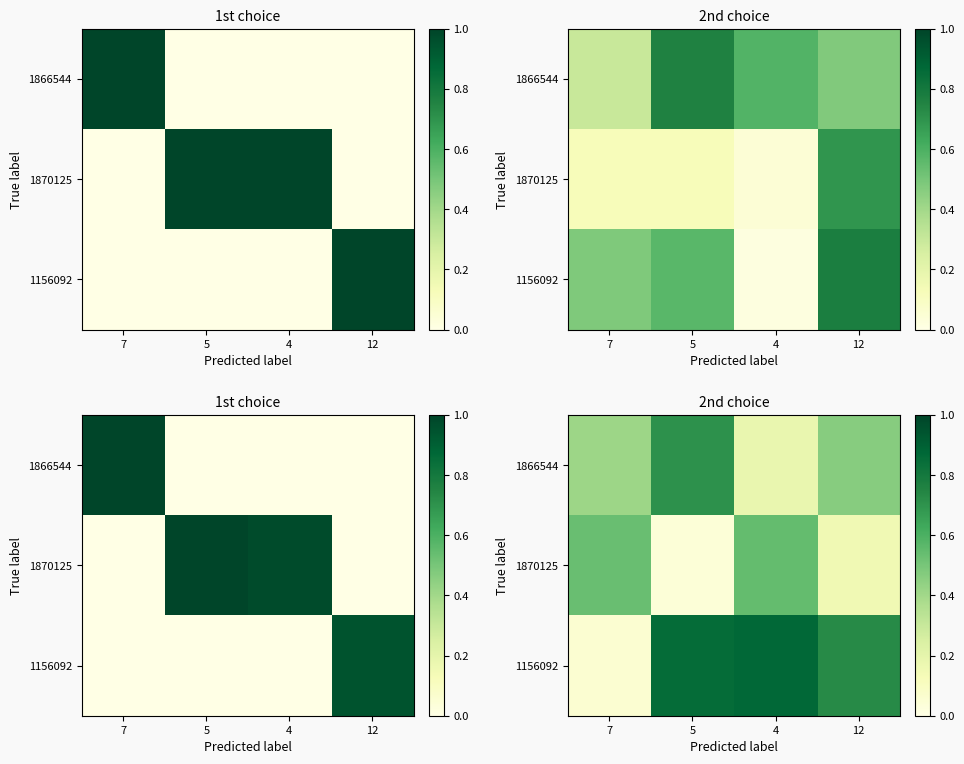

What is the difference between the maximum and minimum values in the 1156092 series?

0.8